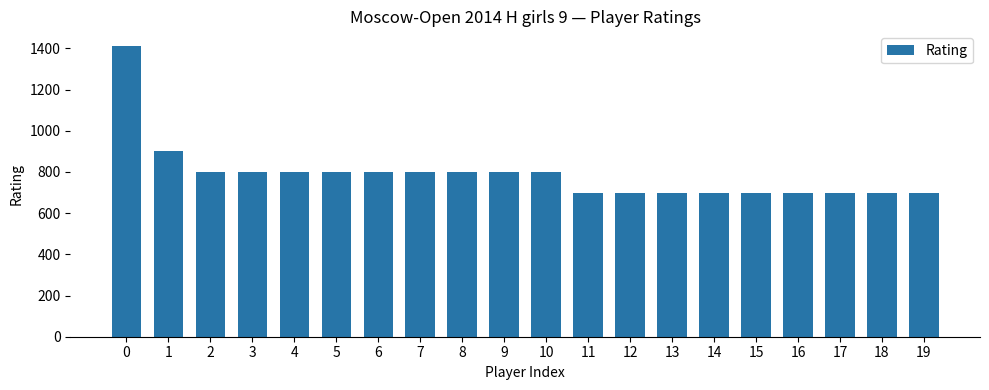

What is the value of the 17th bar from the left?

700